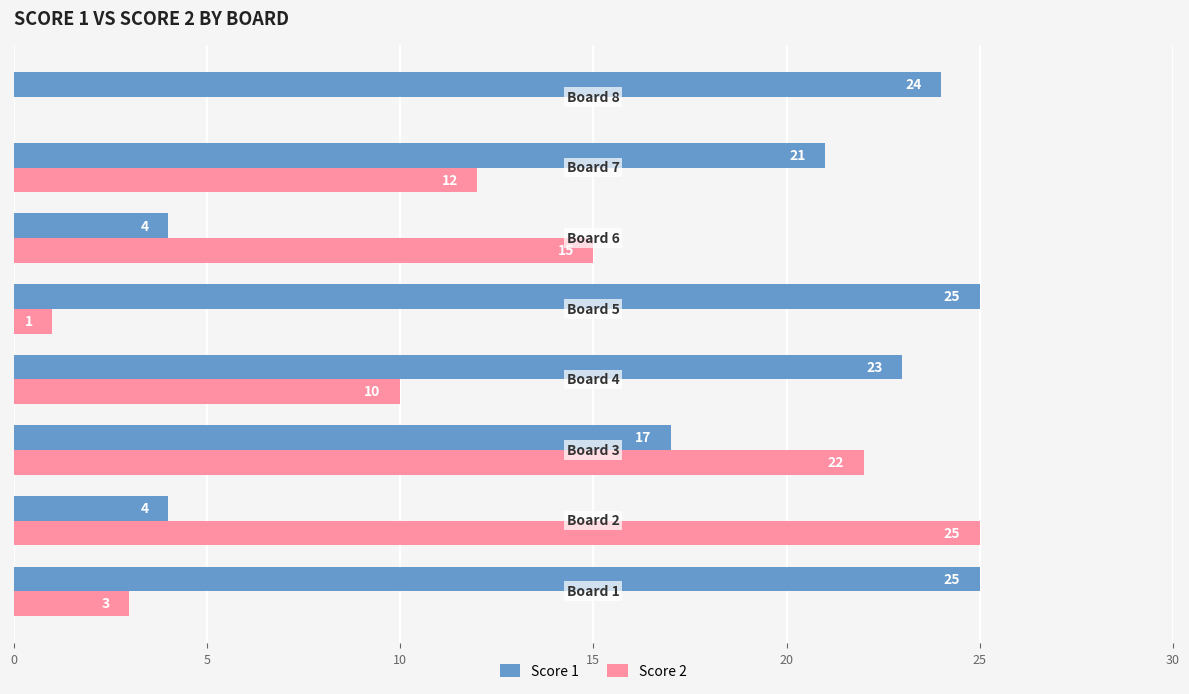

Which series has the largest total across all categories?

Score 1